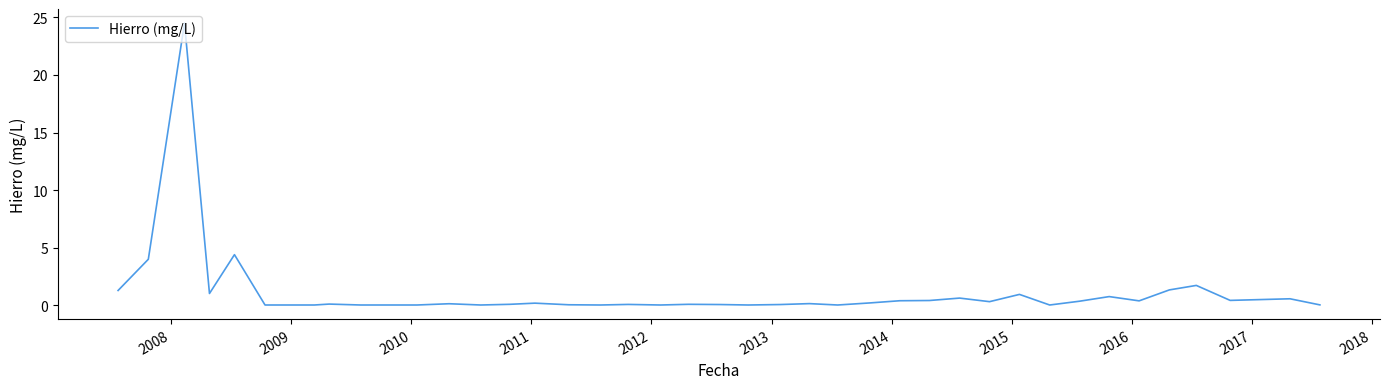

What is the greatest value displayed?

24.5